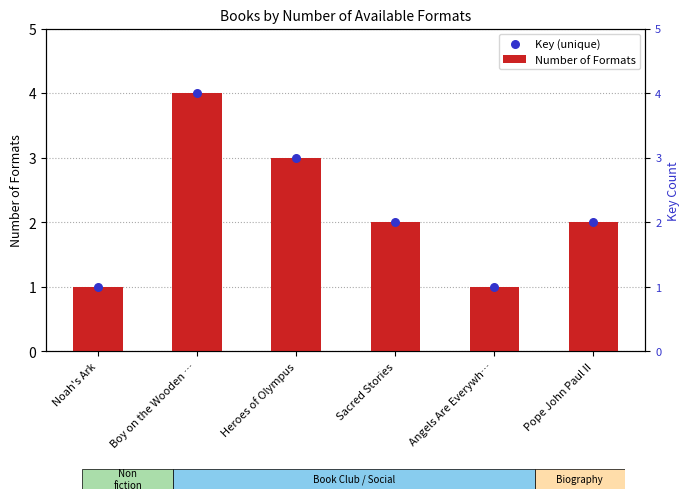

Which series has the largest total across all categories?

Number of Formats